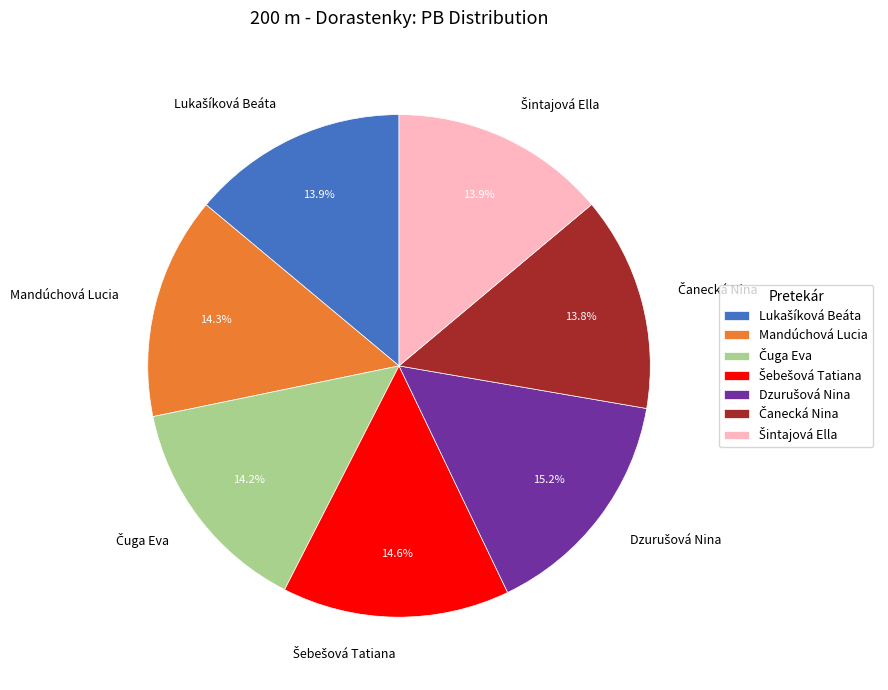

Does any single category account for the majority?

No